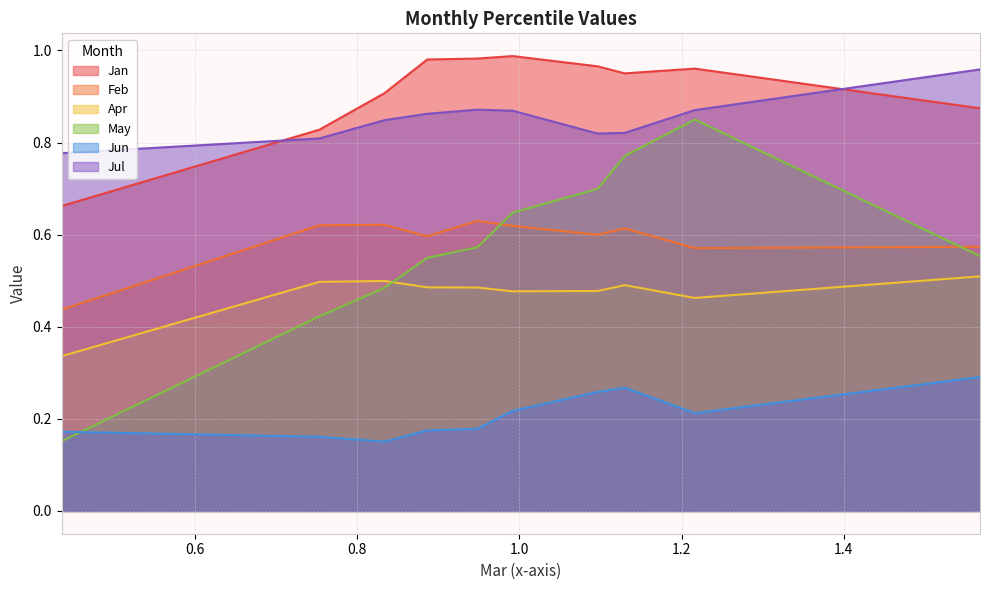

True or false: Jan and Feb intersect in this chart.

False